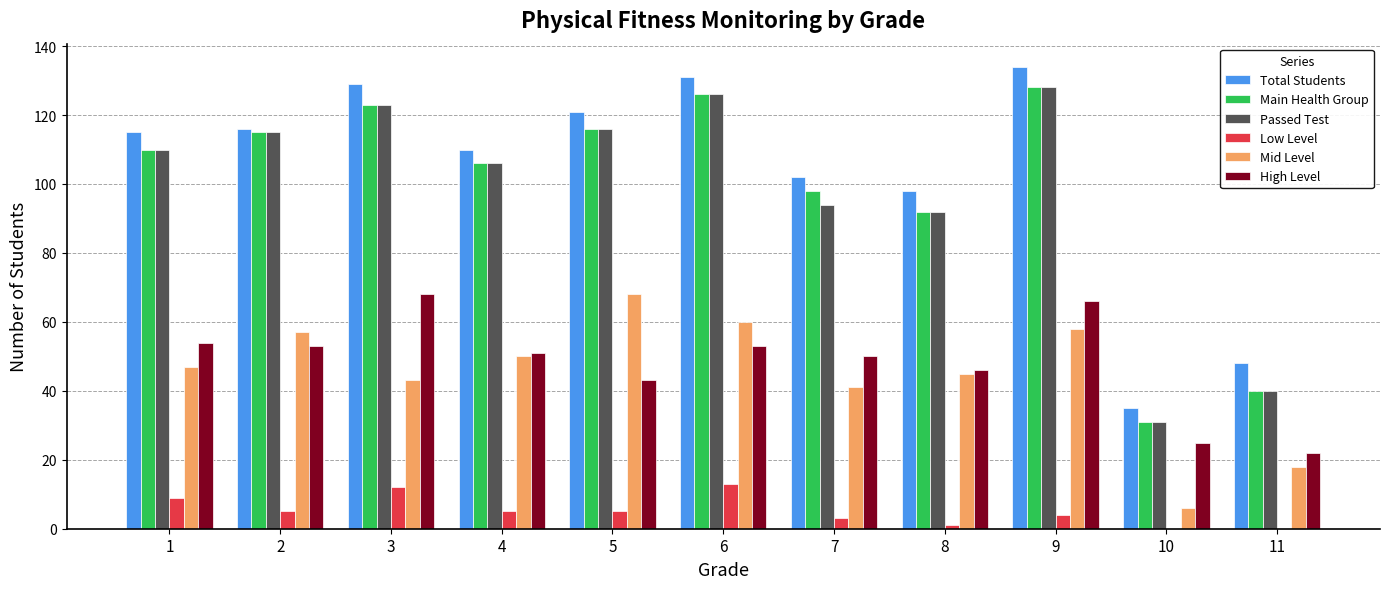

Reading left to right, list all the values displayed in this chart.

Total Students: 115	116	129	110	121	131	102	98	134	35	48
Main Health Group: 110	115	123	106	116	126	98	92	128	31	40
Passed Test: 110	115	123	106	116	126	94	92	128	31	40
Low Level: 9	5	12	5	5	13	3	1	4	0	0
Mid Level: 47	57	43	50	68	60	41	45	58	6	18
High Level: 54	53	68	51	43	53	50	46	66	25	22